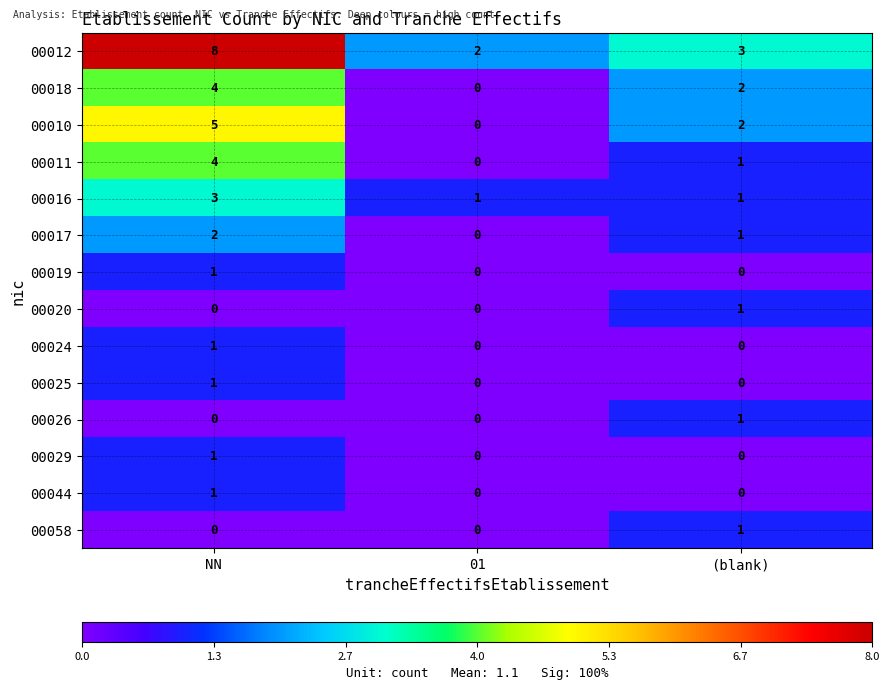

Between NN and 01, which series saw the biggest shift?

00012